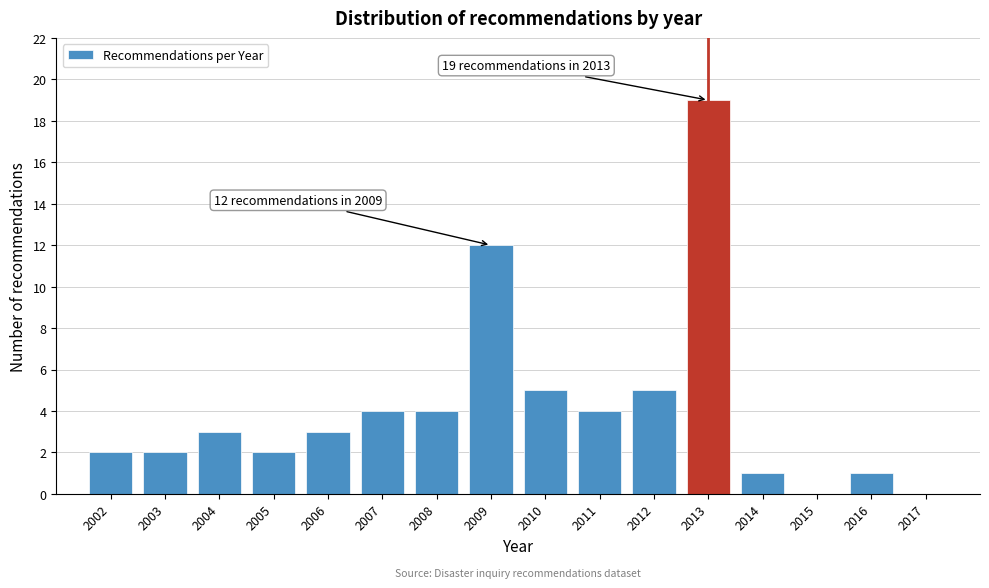

Reading left to right, transcribe all the data shown in this chart.

2002=2	2003=2	2004=3	2005=2	2006=3	2007=4	2008=4	2009=12	2010=5	2011=4	2012=5	2013=19	2014=1	2015=0	2016=1	2017=0